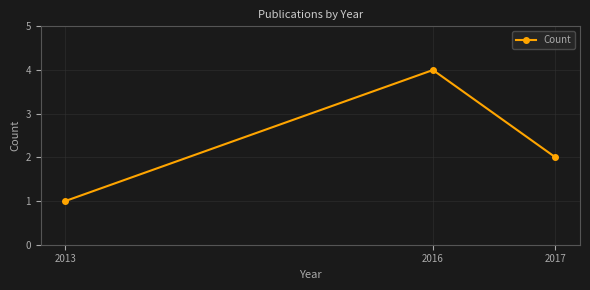

How many series are shown in this chart?

1